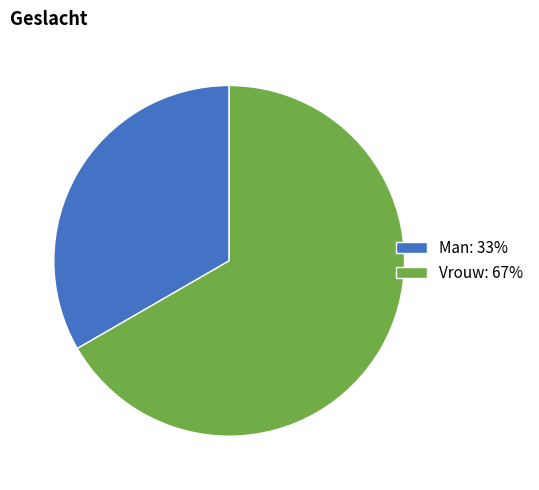

Rank the categories by value from highest to lowest.

Vrouw, Man